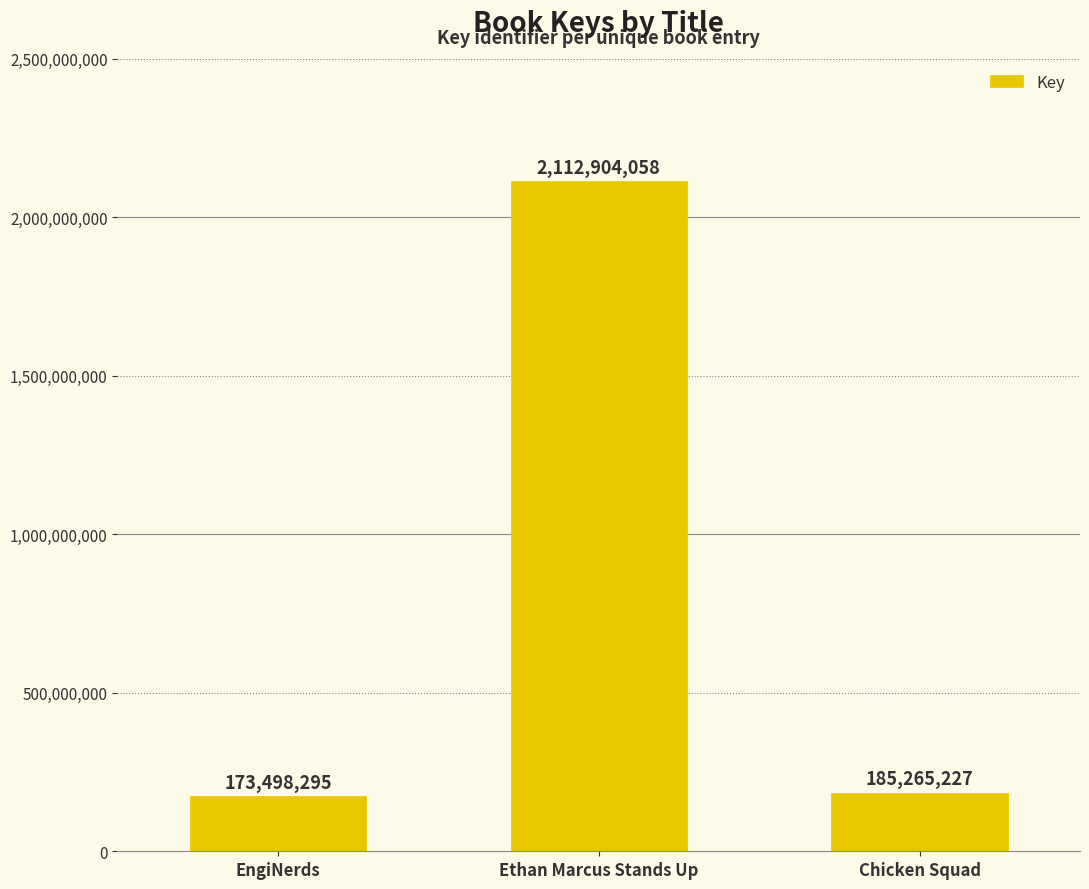

What is the label of the 2nd bar from the right?

Ethan Marcus Stands Up